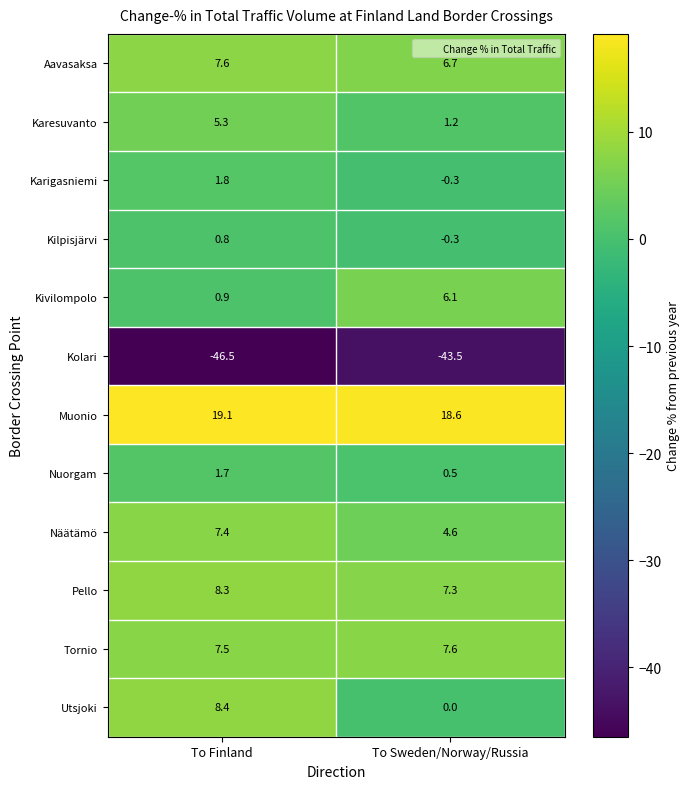

Reading right to left, what are all the values shown in this chart?

Aavasaksa: 6.7	7.6
Karesuvanto: 1.2	5.3
Karigasniemi: -0.3	1.8
Kilpisjärvi: -0.3	0.8
Kivilompolo: 6.1	0.9
Kolari: -43.5	-46.5
Muonio: 18.6	19.1
Nuorgam: 0.5	1.7
Näätämö: 4.6	7.4
Pello: 7.3	8.3
Tornio: 7.6	7.5
Utsjoki: 0.0	8.4